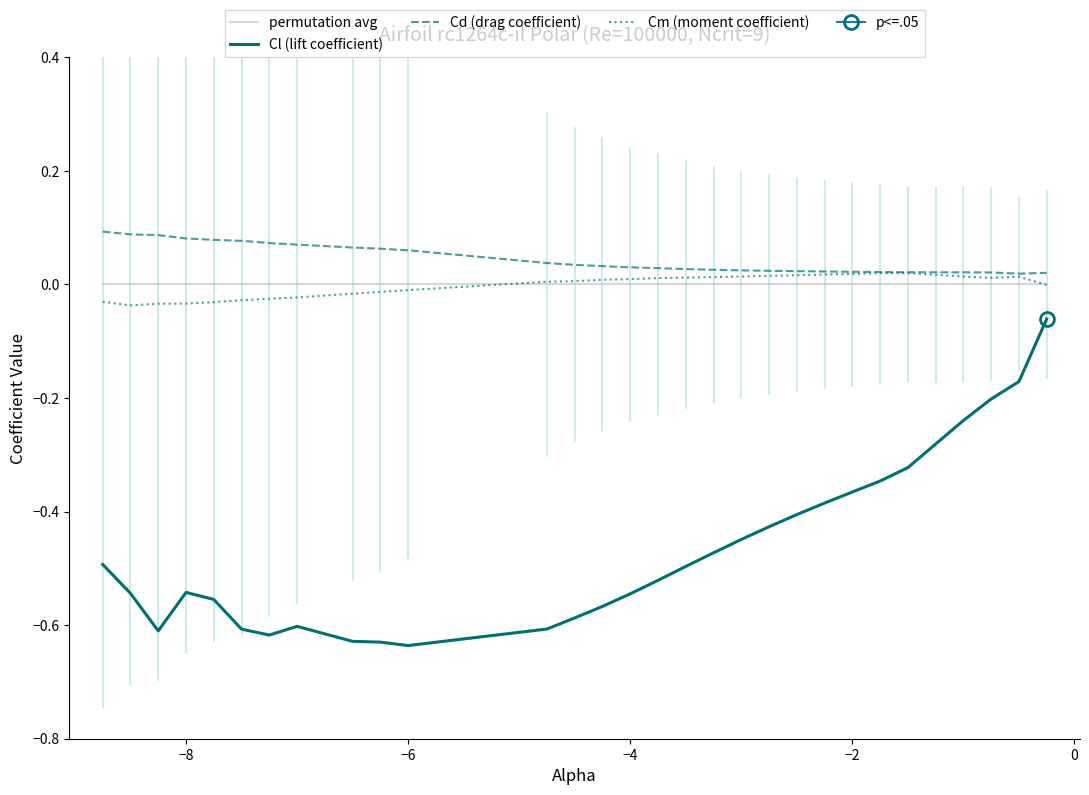

True or false: Cm (moment coefficient) and Cl (lift coefficient) intersect in this chart.

False